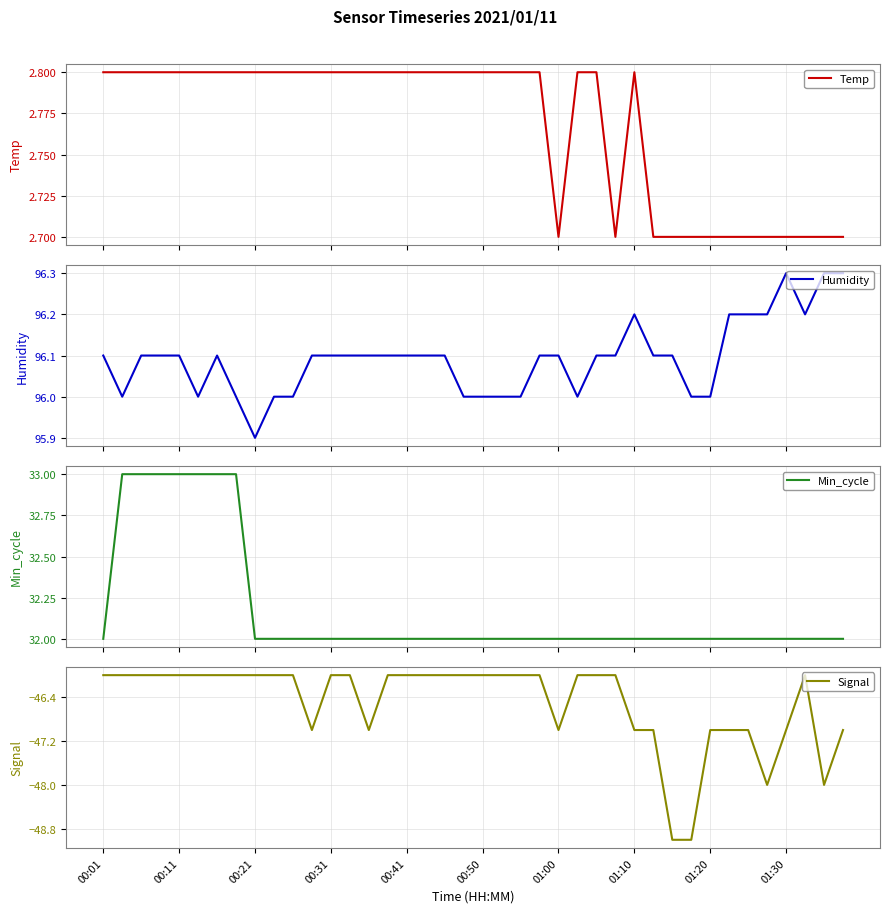

Which series changed the most between 15 and 34?

Signal